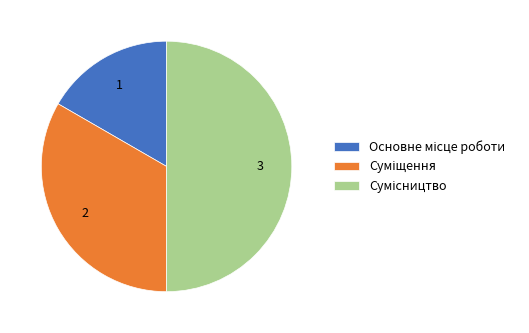

Which slice is the smallest?

Основне місце роботи